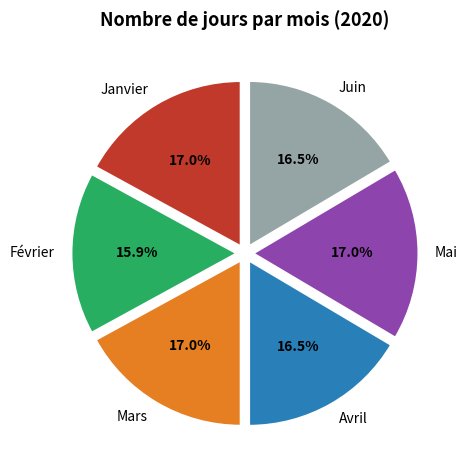

Is Juin the majority of the pie?

No